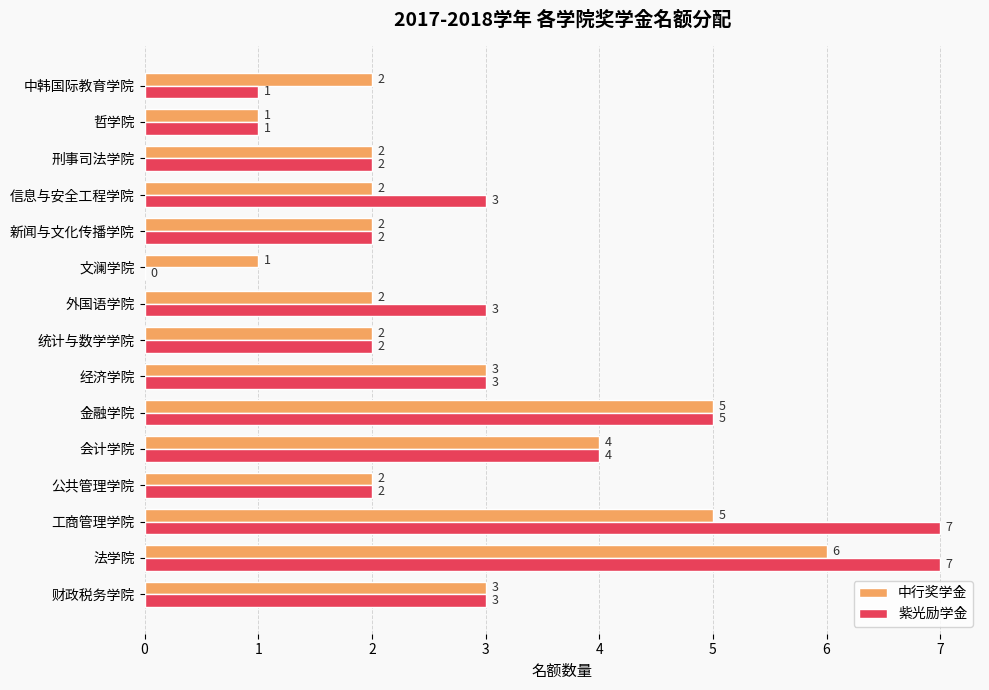

How many 紫光励学金 values are between 2 and 4?

9